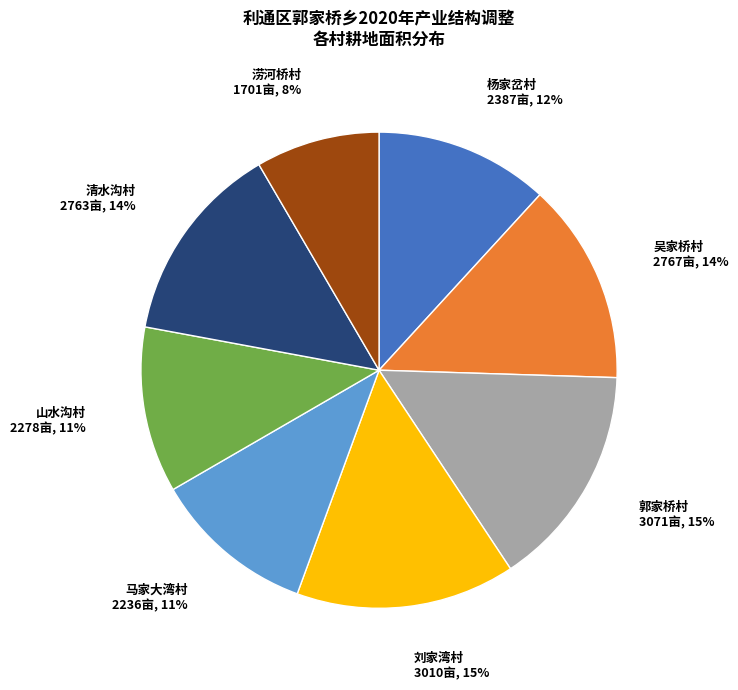

Is there a majority slice in this chart?

No